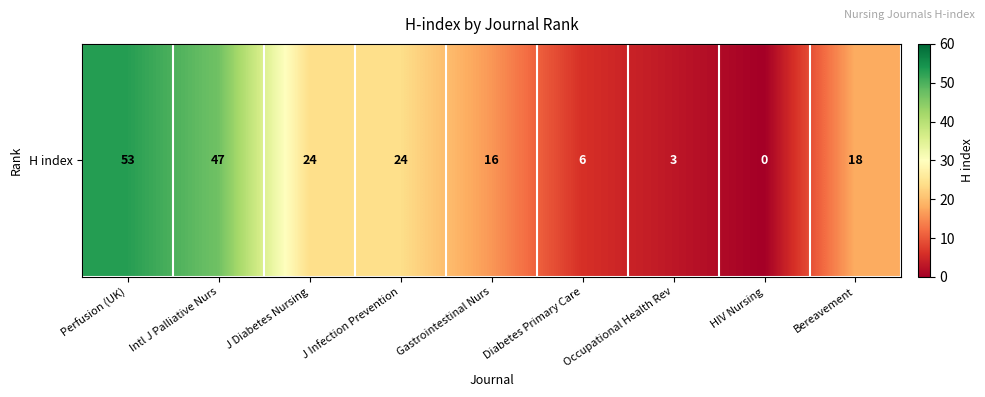

Where does the data first go above 18?

Perfusion (UK)